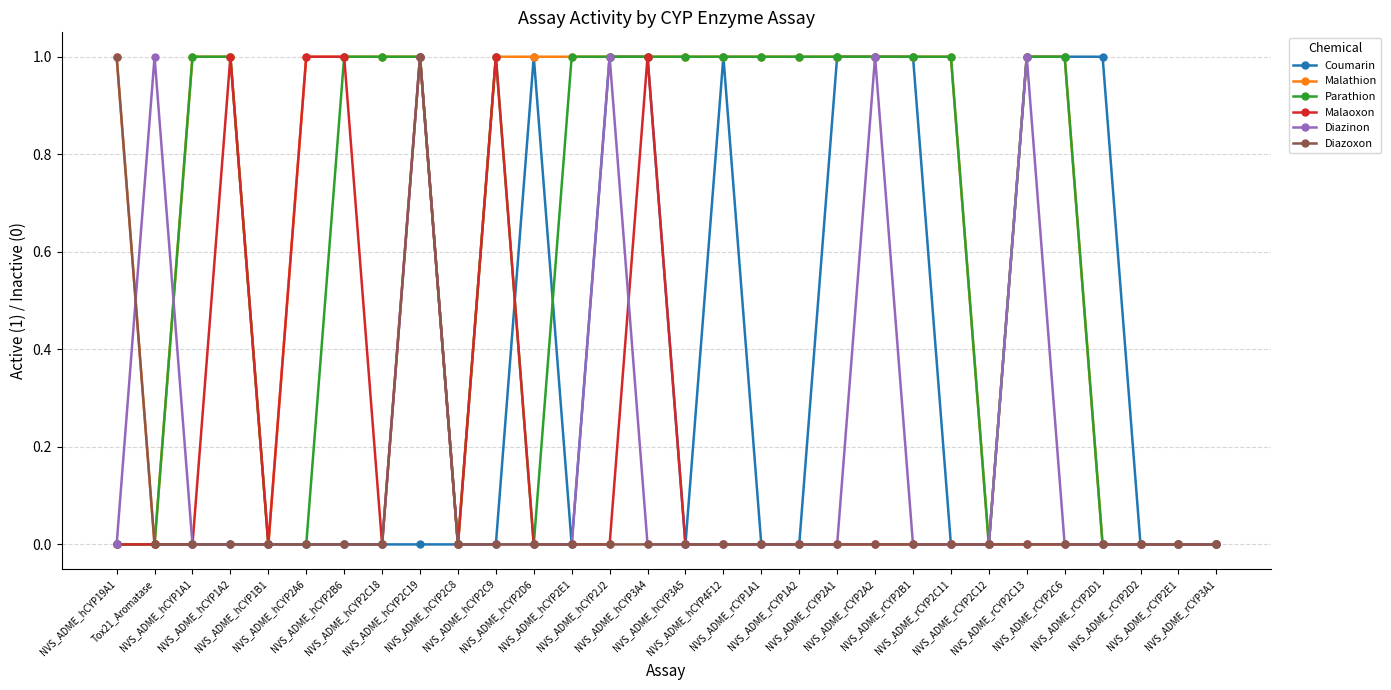

True or false: Diazoxon has more than 0 points higher than both neighbors.

True